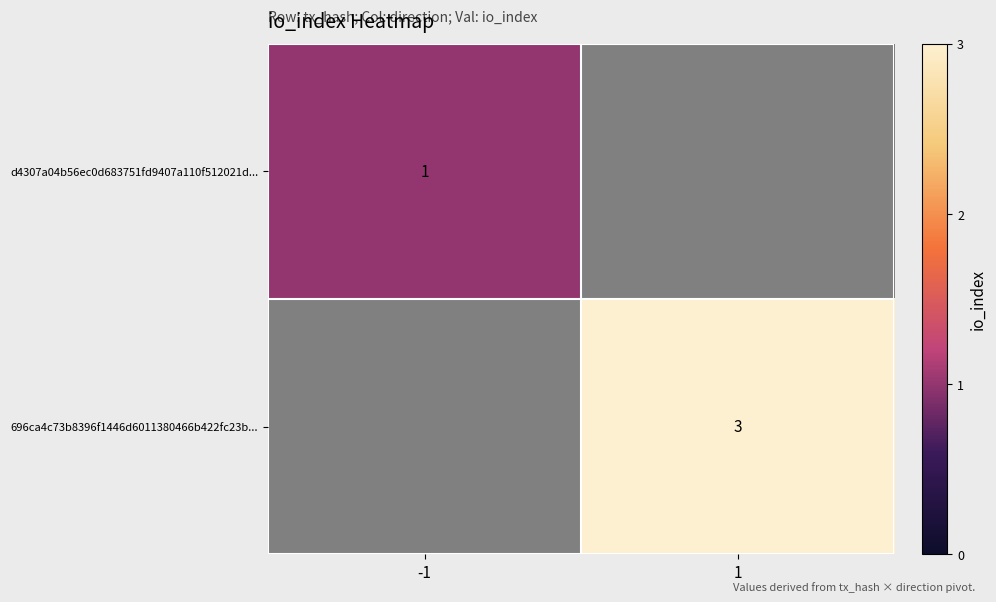

The 696ca4c73b8396f1446d6011380466b422fc23b... series shows 3 at 1. True or false?

True